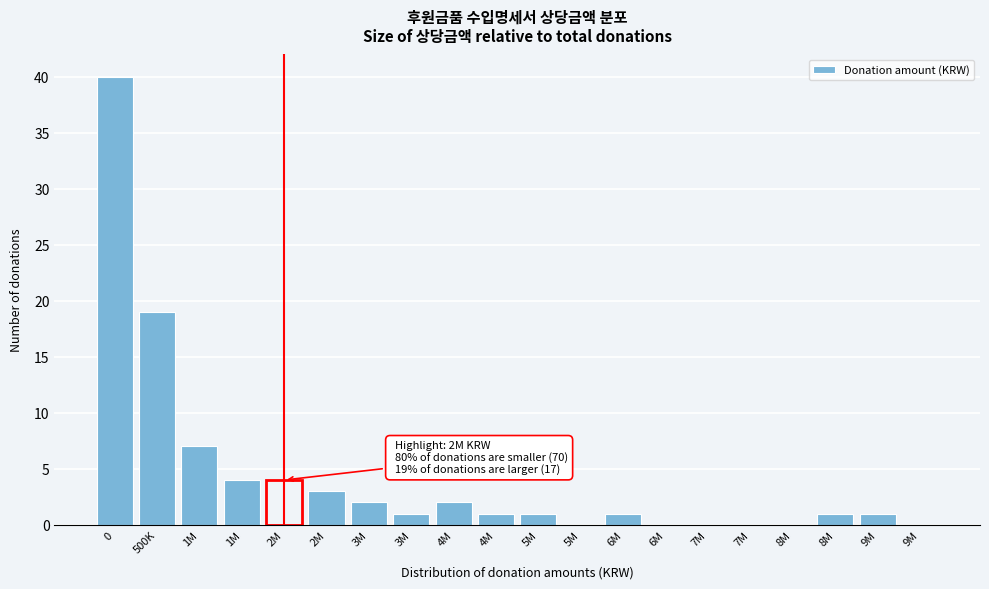

How many distinct data groups are displayed?

1